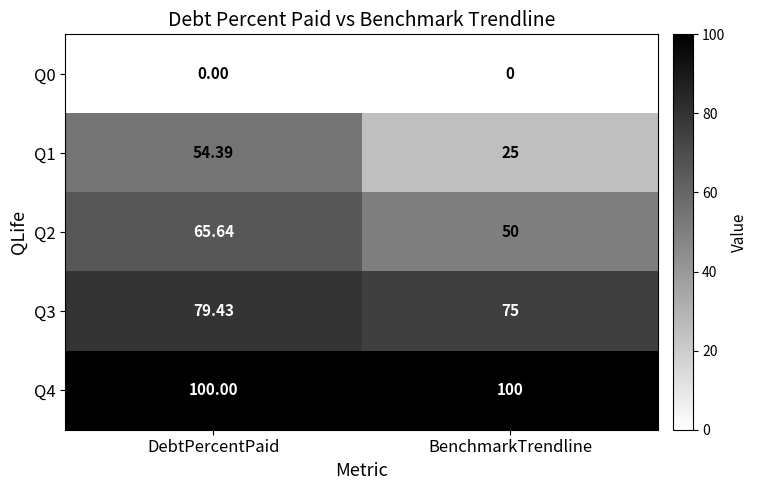

Which series has the largest range (max minus min)?

Q1